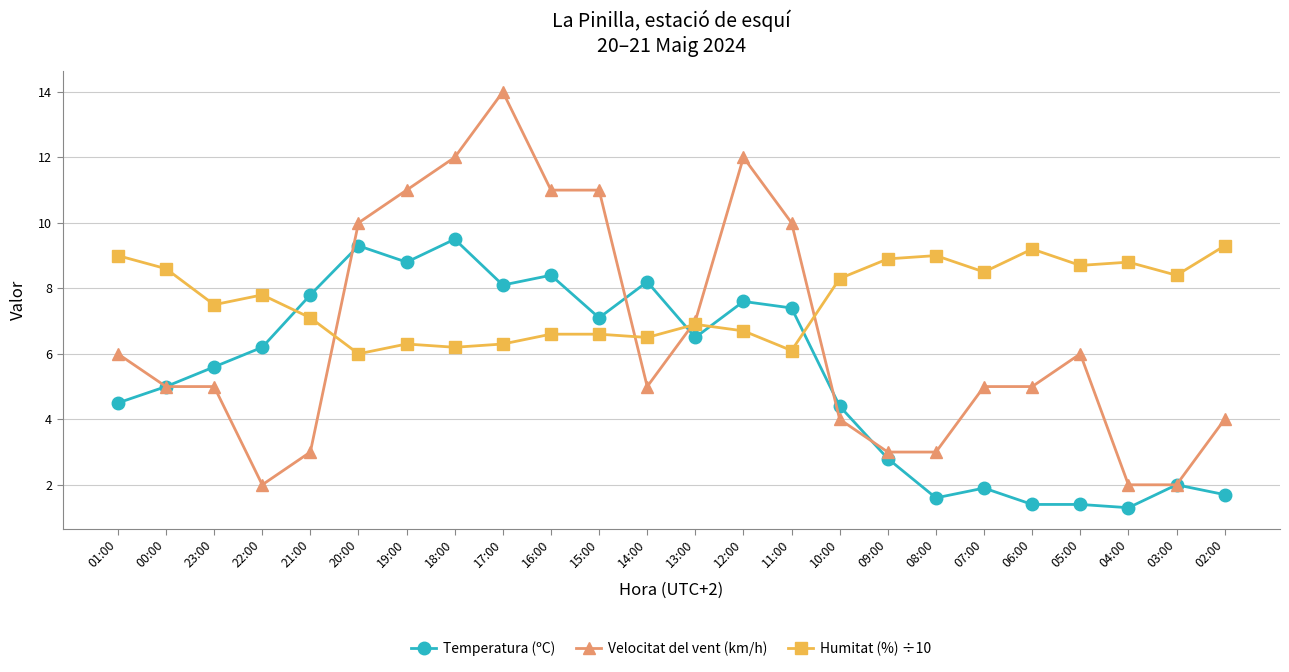

At 17:00, list the series in order from smallest to largest.

Humitat (%) ÷10, Temperatura (ºC), Velocitat del vent (km/h)